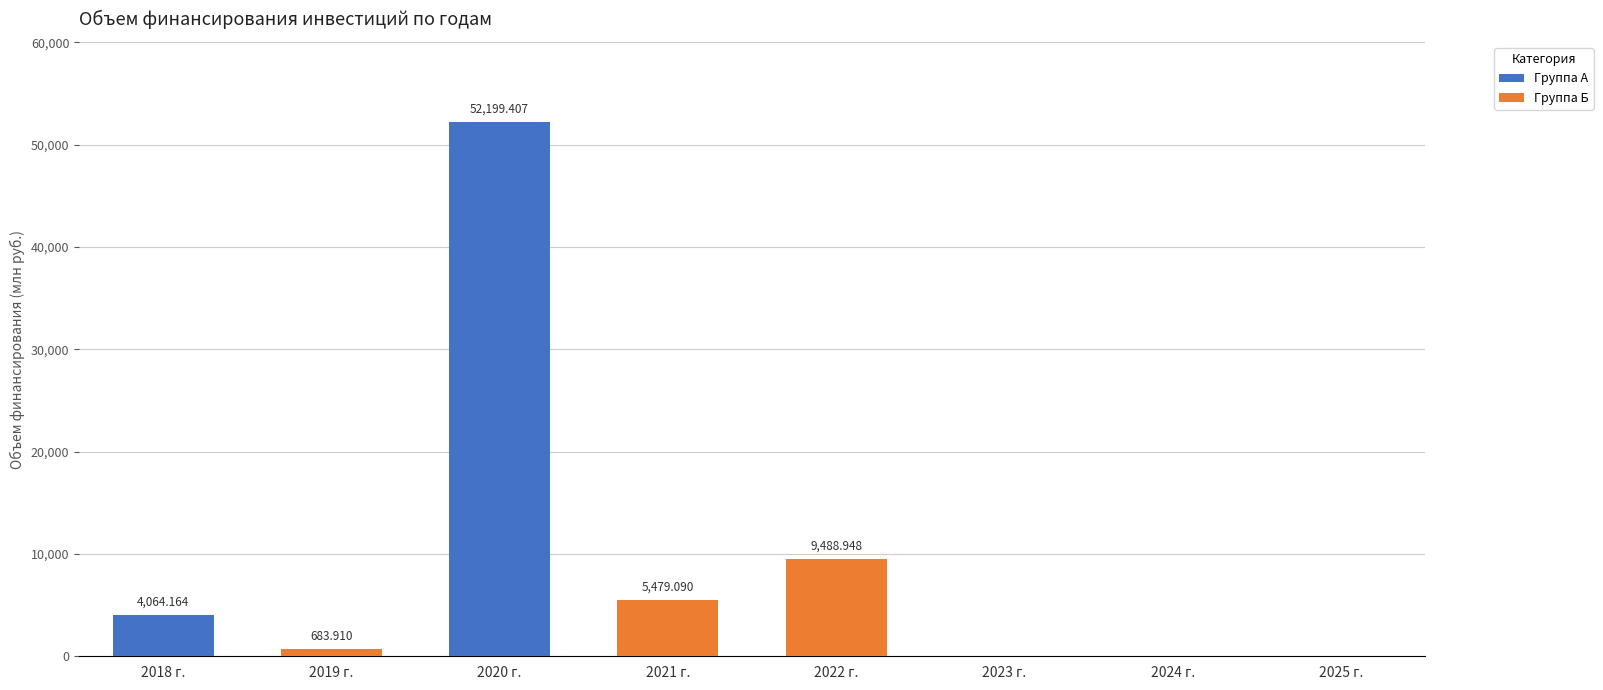

Count the number of data series in this chart.

1